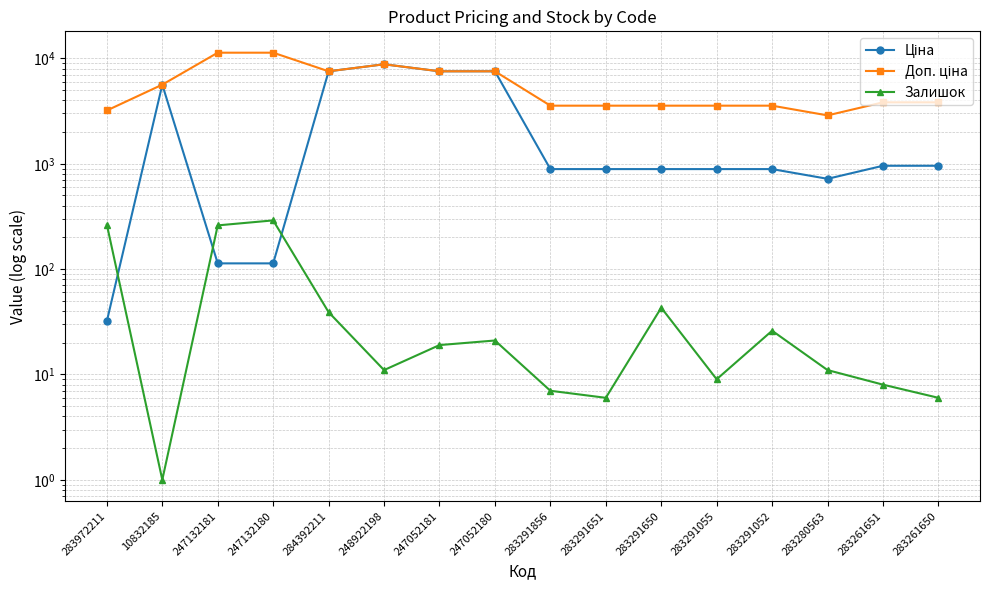

Which category has the highest value in the Доп. ціна series?

247132181